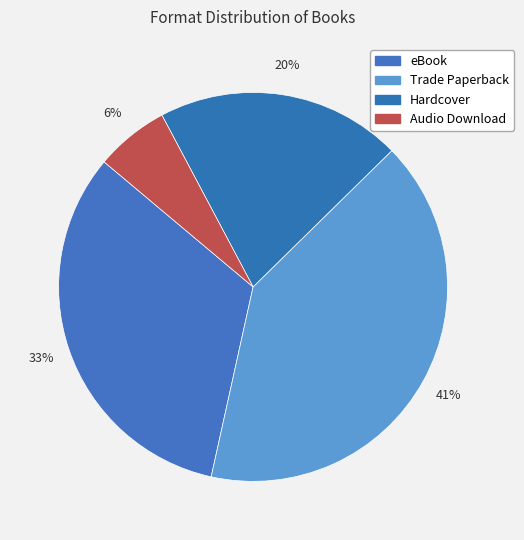

To the nearest percent, what is the combined percentage of Trade Paperback and Audio Download?

47%